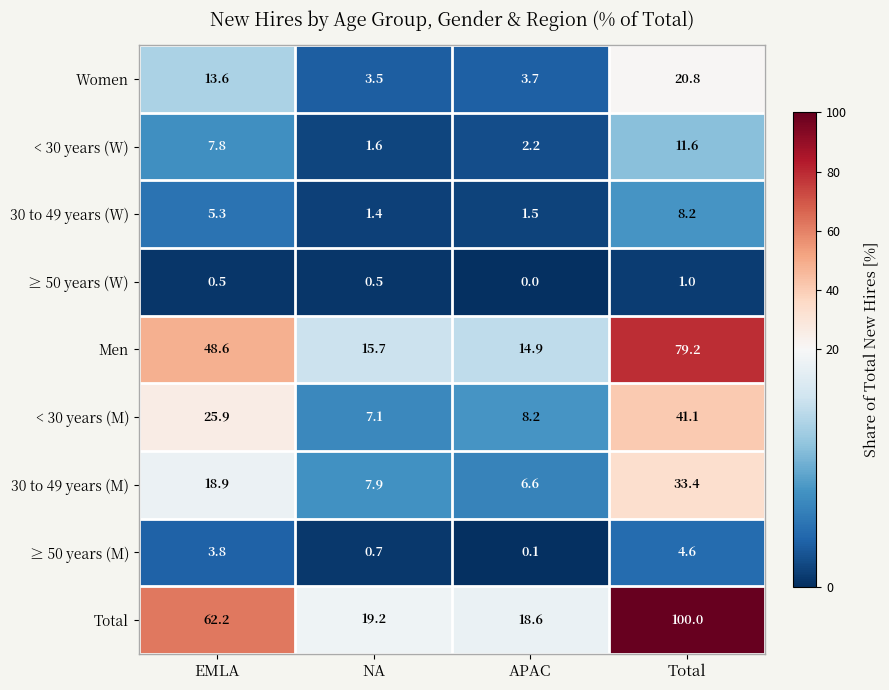

What is the average value of the Total series?

50.0